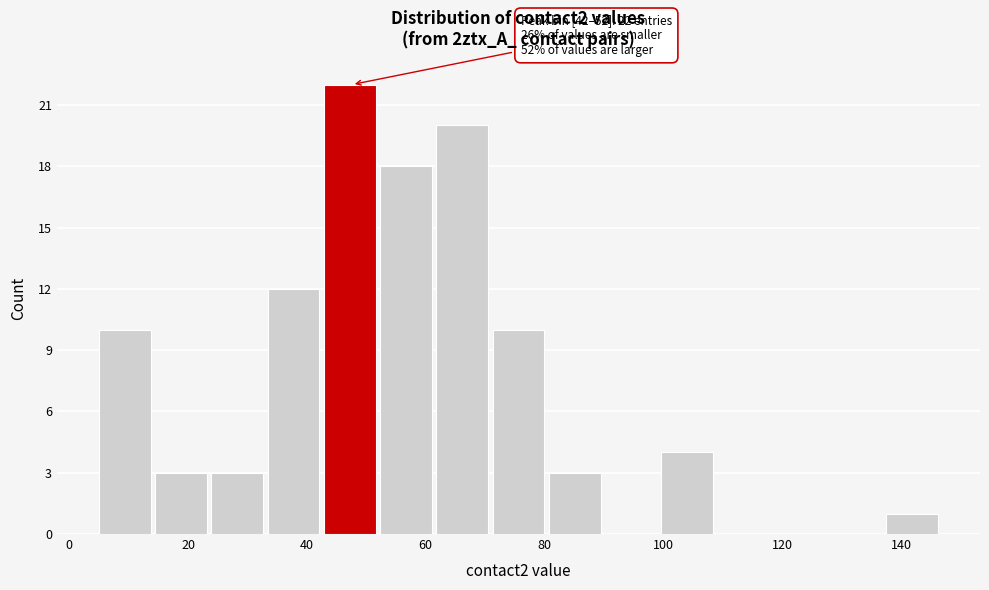

Which range on the x-axis has the tallest bar?

42 to 52